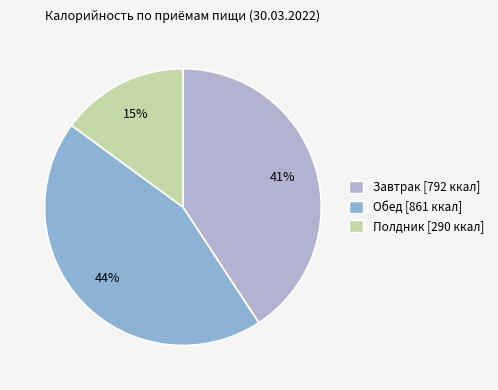

How many slices are in this pie chart?

3